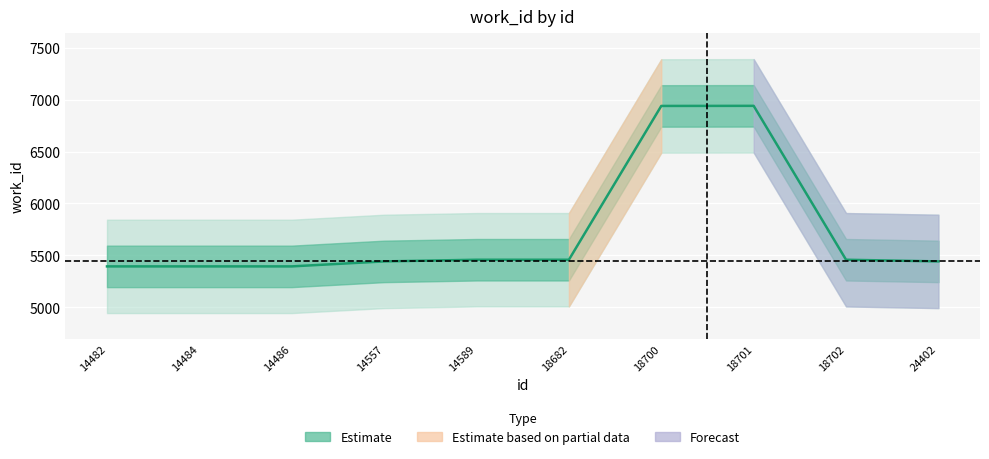

What is the smallest value displayed?

5394